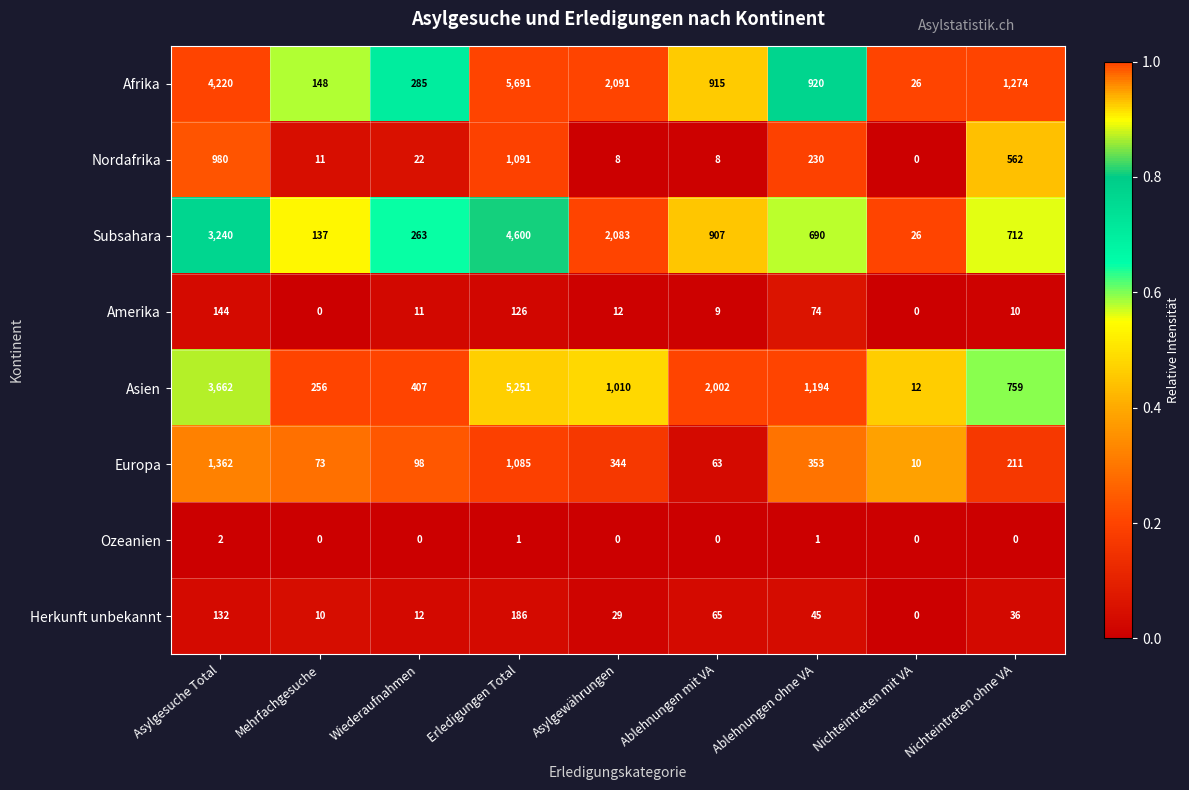

List the series in order of their peak value, highest first.

Afrika, Asien, Subsahara, Europa, Nordafrika, Herkunft unbekannt, Amerika, Ozeanien